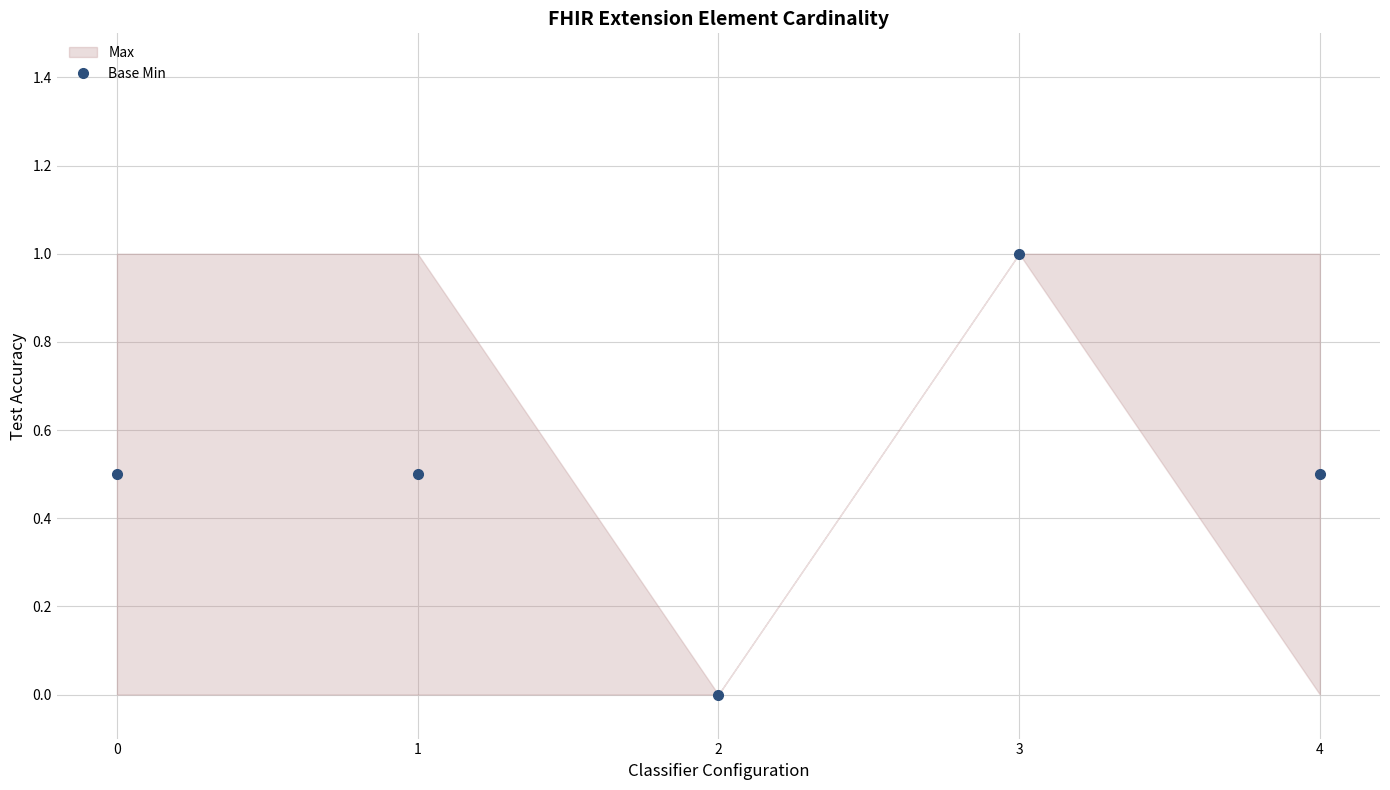

Reading left to right, what are all the values shown in this chart?

0.5	0.5	0.0	1.0	0.5